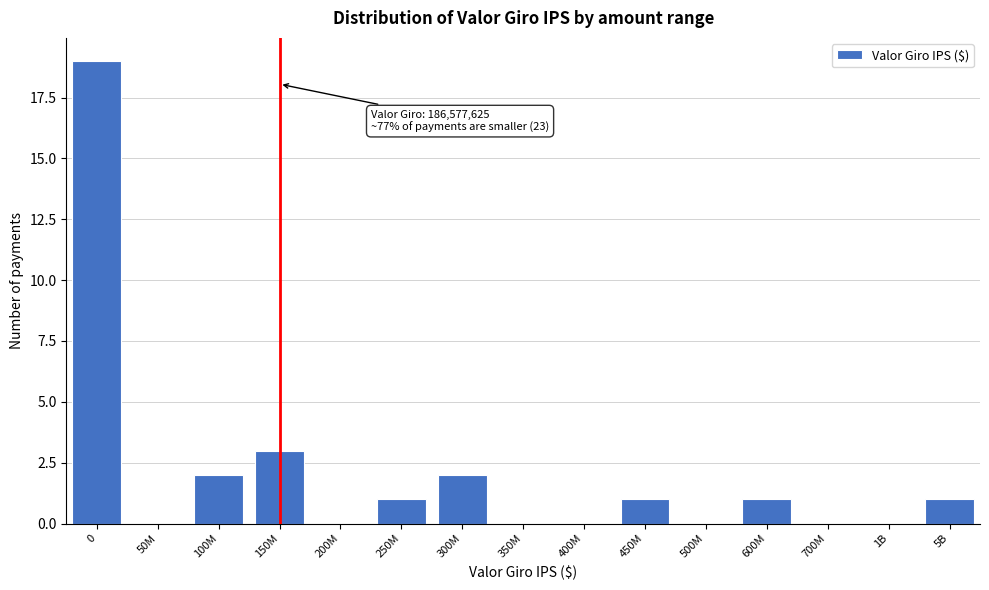

Reading left to right, transcribe all the data shown in this chart.

0=19	50M=0	100M=2	150M=3	200M=0	250M=1	300M=2	350M=0	400M=0	450M=1	500M=0	600M=1	700M=0	1B=0	5B=1